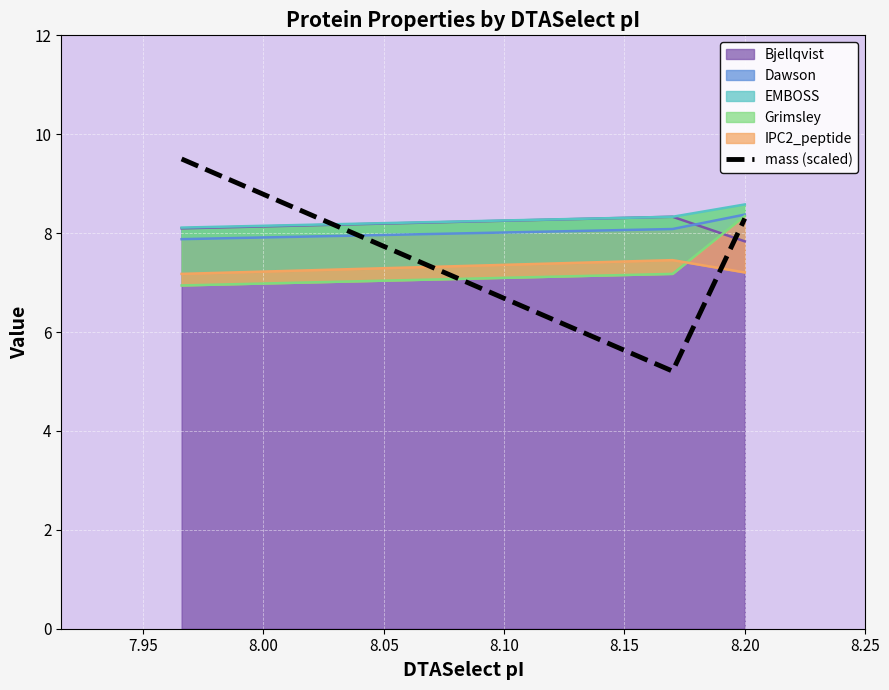

What is the difference between the maximum and minimum values?

4.3